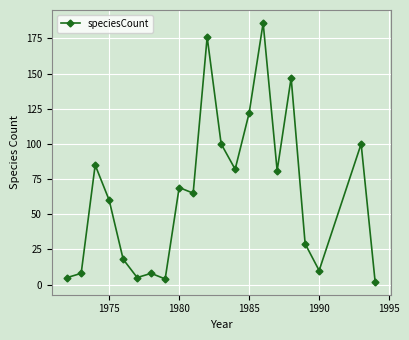

What is the sum of all values?

1362